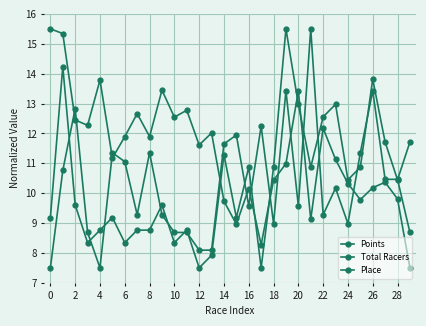

How many lines are shown in the chart?

3